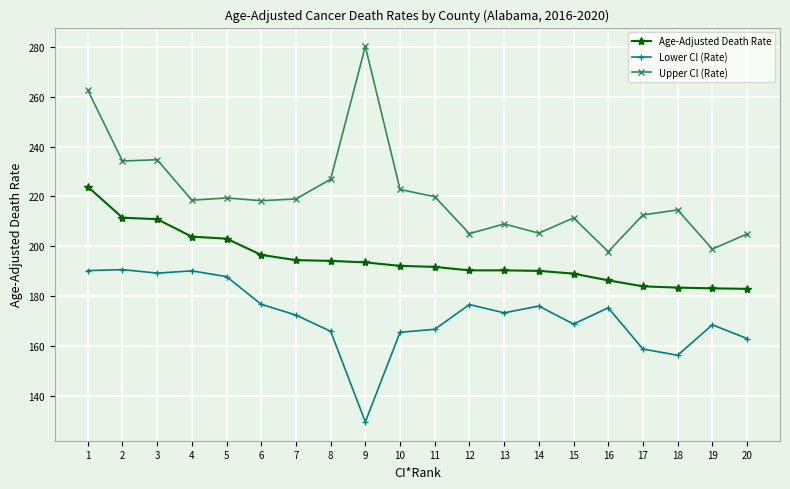

True or false: Lower CI (Rate) has more than 1 points higher than both neighbors.

True